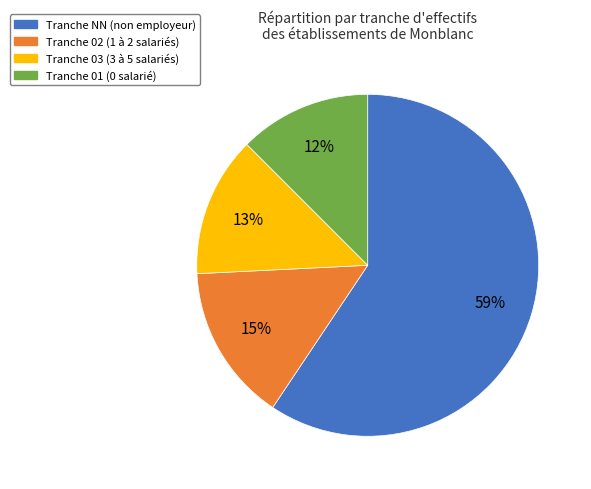

To the nearest percent, what is the average slice percentage?

25%